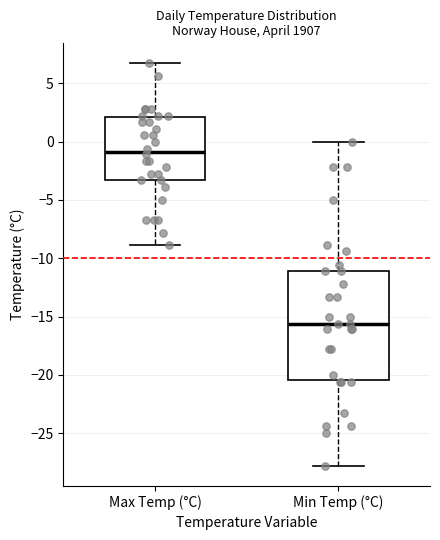

Where does the median line of the box for Max Temp (°C) sit on the y-axis? The values are not printed on the chart, so give them approximately, as read against the axis.

-1.0